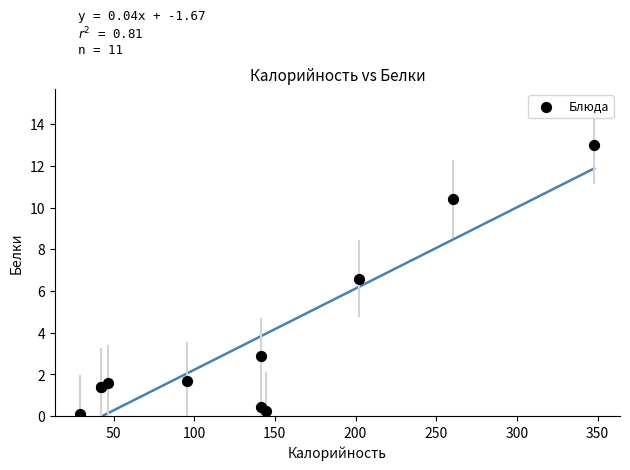

What Y value in the scatter plot is closest to 6?

6.6